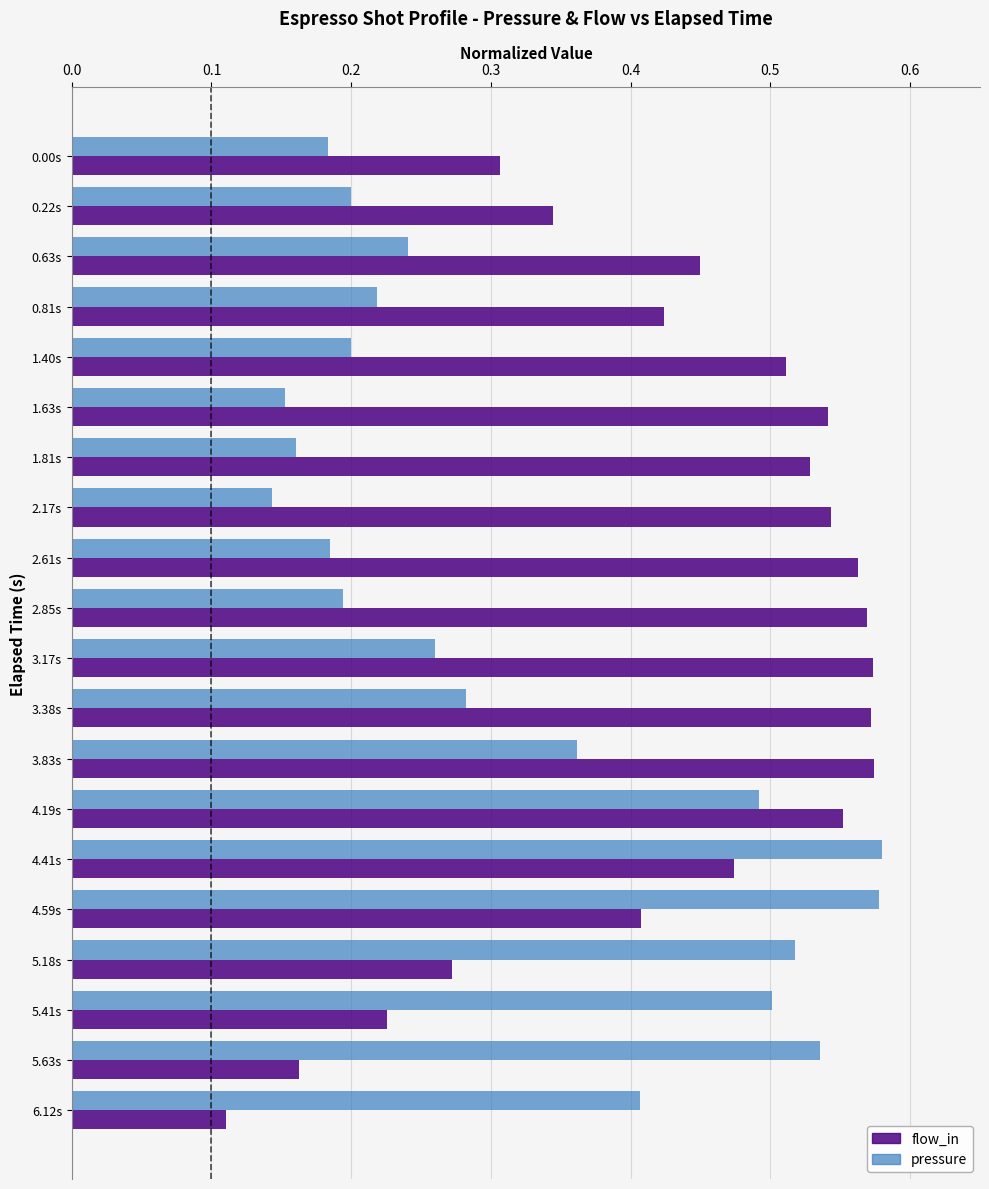

At how many categories does at least one series exceed 0?

20